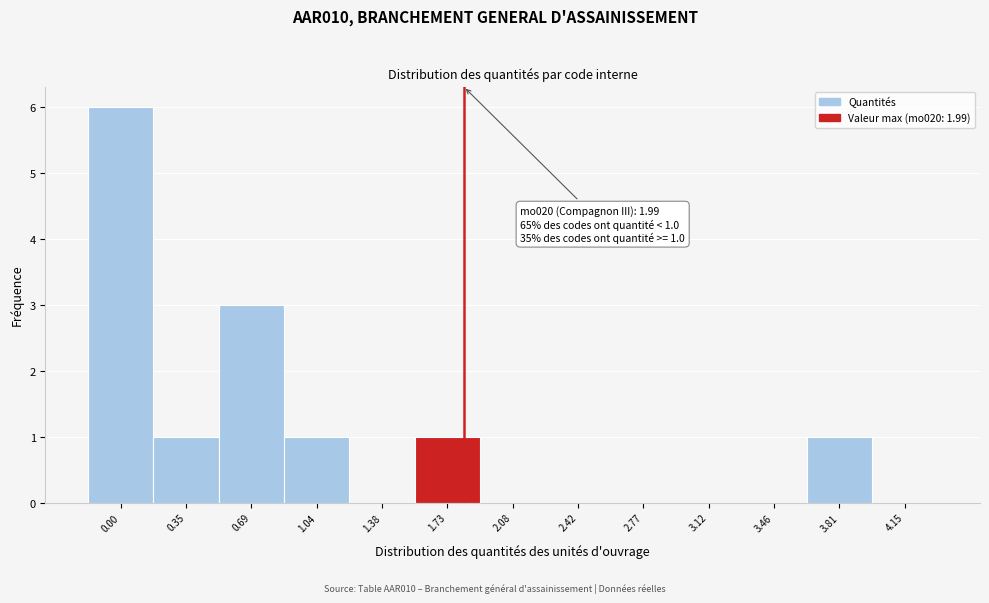

Reading left to right, extract all data points from this chart.

0.00=6	0.35=1	0.69=3	1.04=1	1.38=0	1.73=1	2.08=0	2.42=0	2.77=0	3.12=0	3.46=0	3.81=1	4.15=0